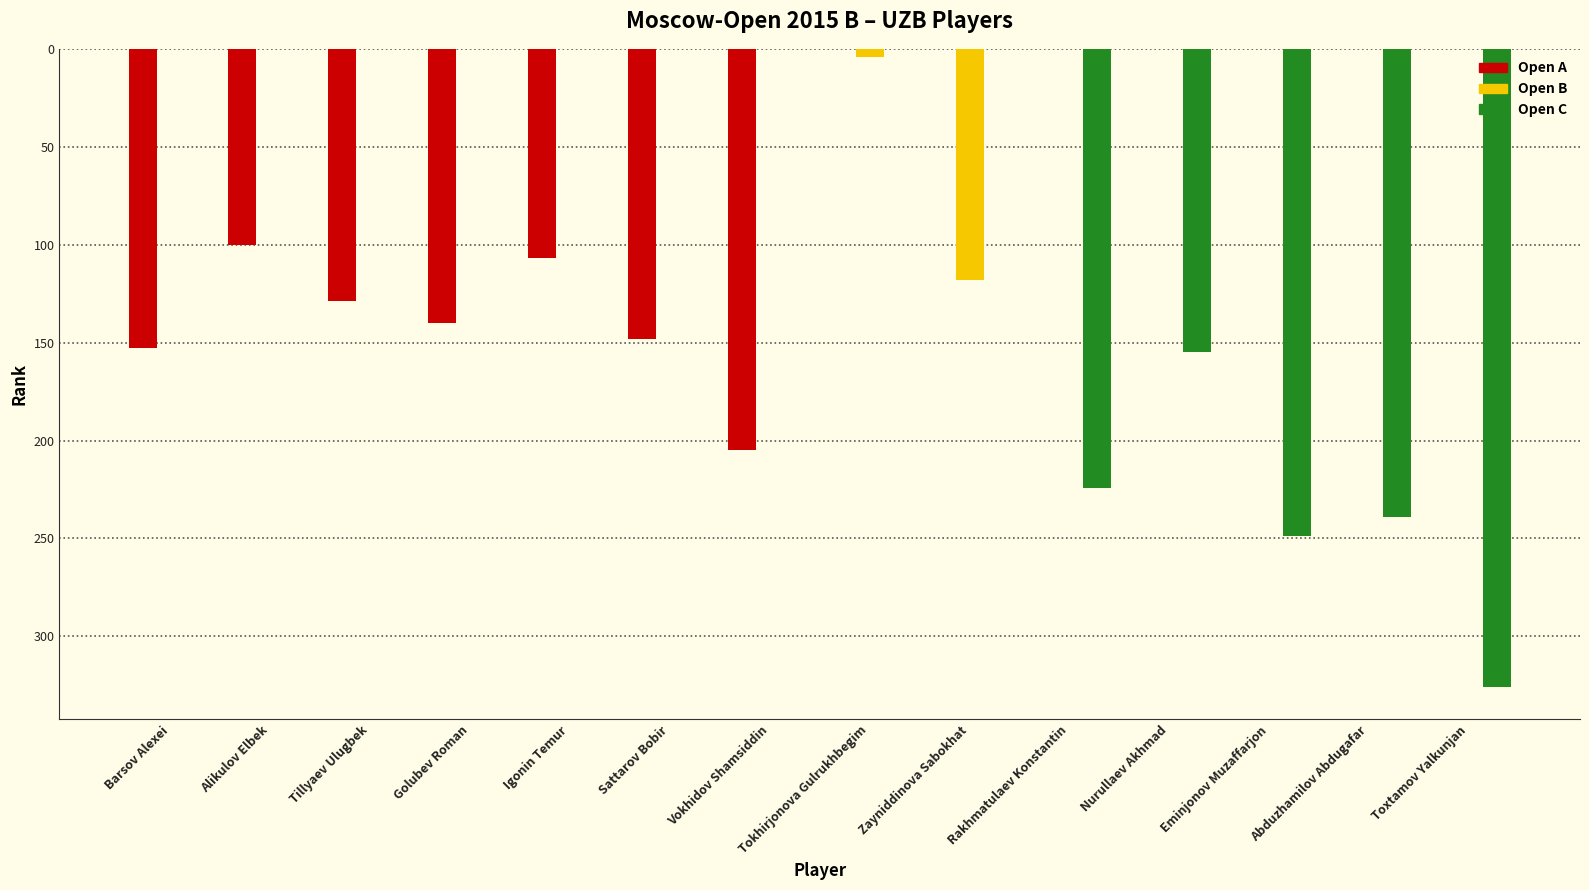

Which category has the highest value in the Open A series?

Vokhidov Shamsiddin